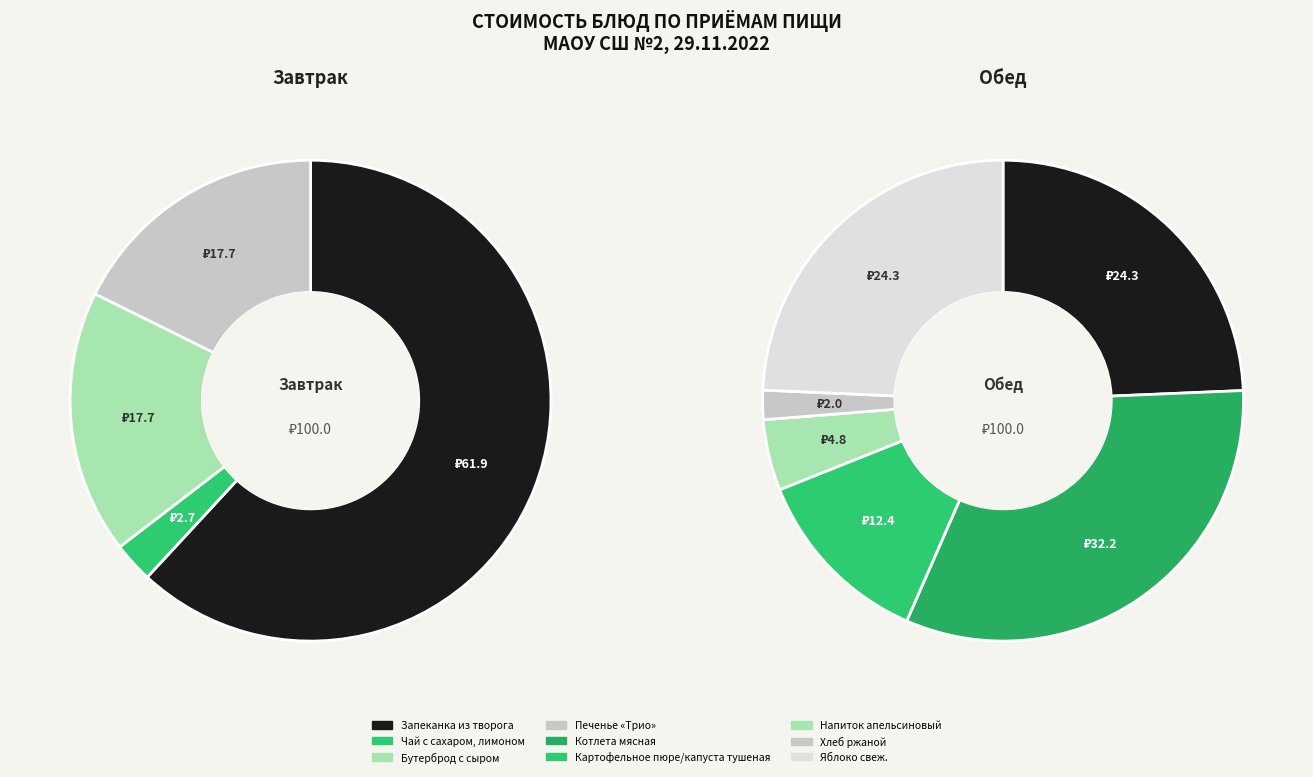

Is Картофельное пюре/капуста тушеная the majority of the pie?

No